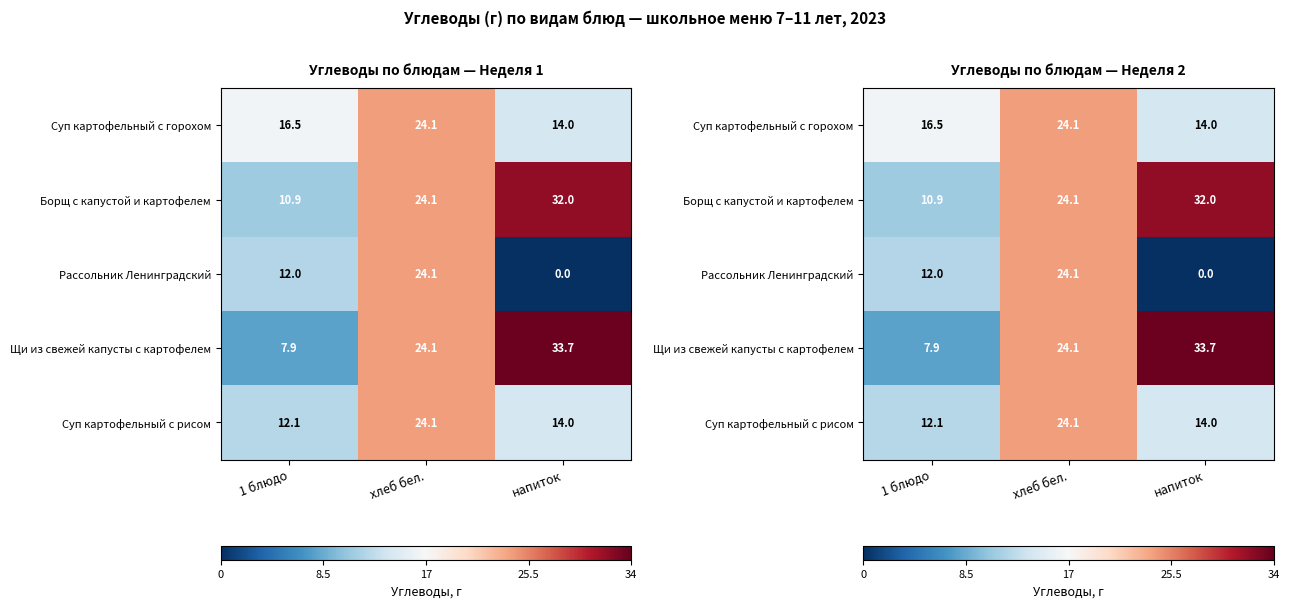

Is it true that Щи из свежей капусты с картофелем equals 50.7 at напиток?

False